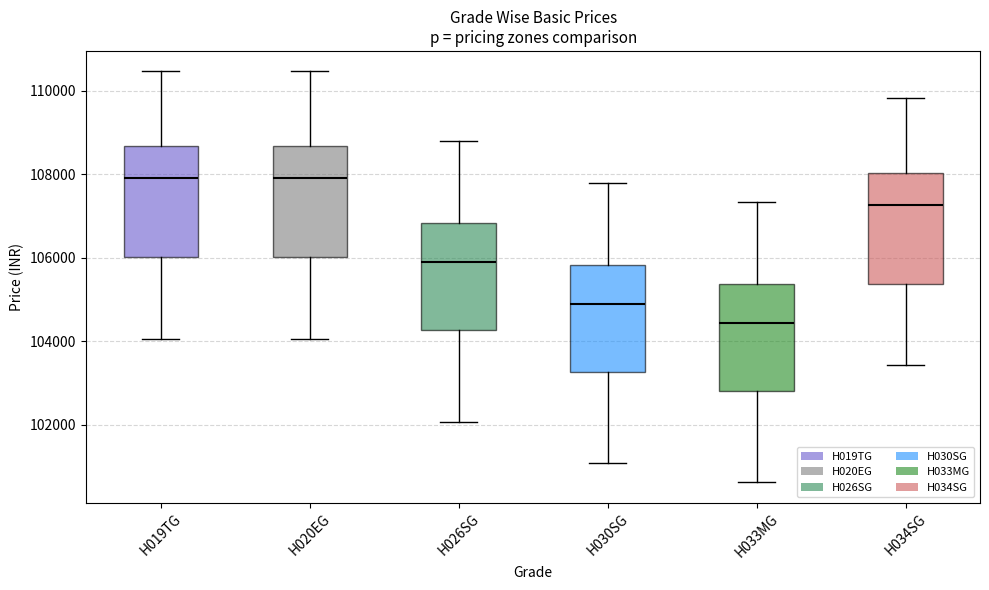

Reading left to right, transcribe this box plot: for each box, give where its median line is, the range the box spans, and where its two whiskers end, as read against the y-axis. The values are not printed on the chart, so give them approximately, as read against the axis.

H019TG: median 107800, box 106000 to 108600, whiskers 104000 to 110400
H020EG: median 107800, box 106000 to 108600, whiskers 104000 to 110400
H026SG: median 105800, box 104200 to 106800, whiskers 102000 to 108800
H030SG: median 104800, box 103200 to 105800, whiskers 101000 to 107800
H033MG: median 104400, box 102800 to 105400, whiskers 100600 to 107400
H034SG: median 107200, box 105400 to 108000, whiskers 103400 to 109800